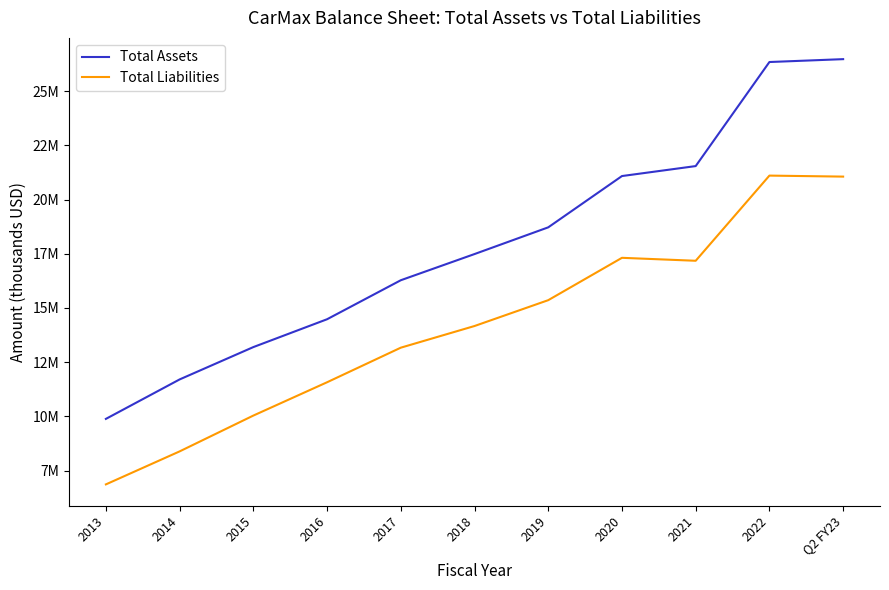

True or false: Total Liabilities and Total Assets intersect in this chart.

False